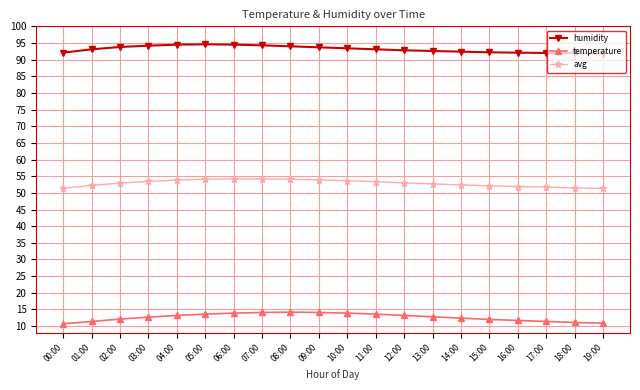

The value of avg at 16:00 is 15.7. True or false?

False